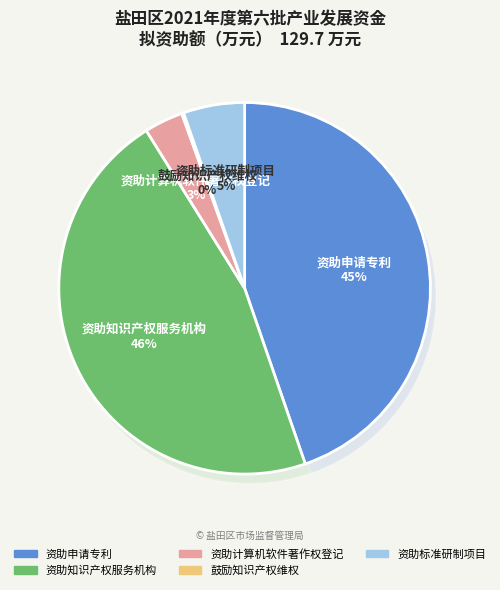

Between 资助申请专利 and 鼓励知识产权维权, which is larger?

资助申请专利